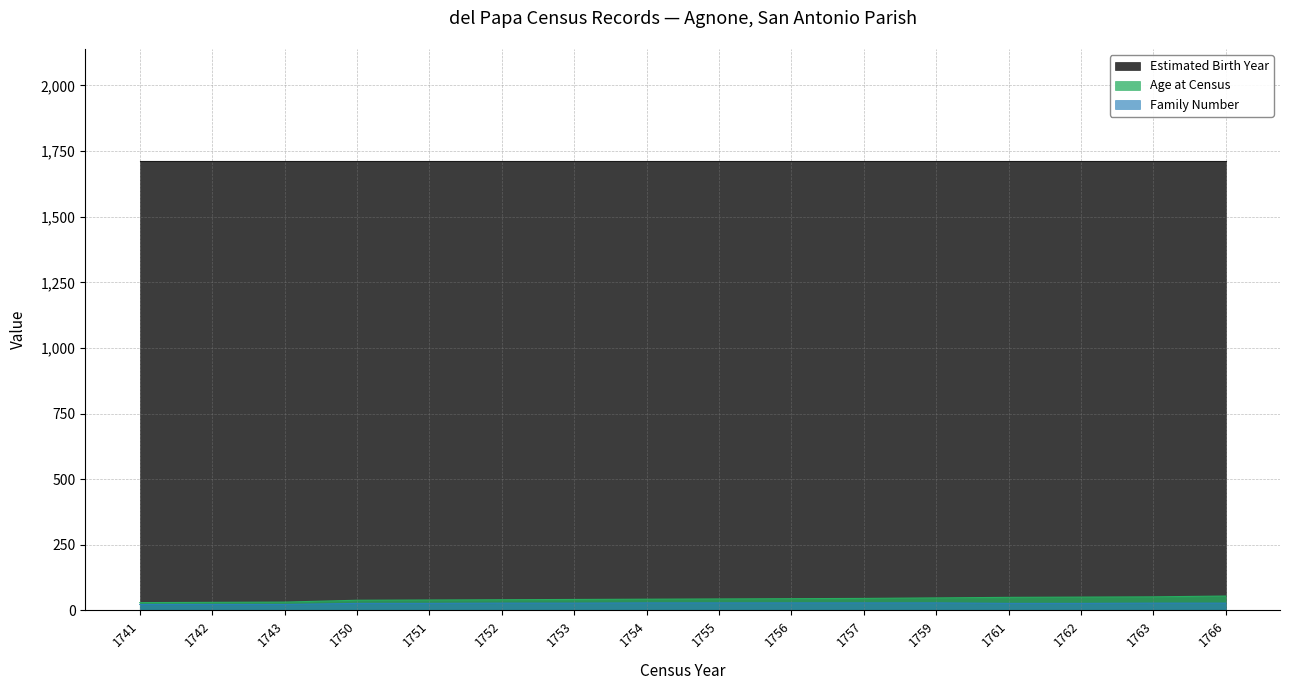

What is the spread (max minus min) of values at 1761?

1684